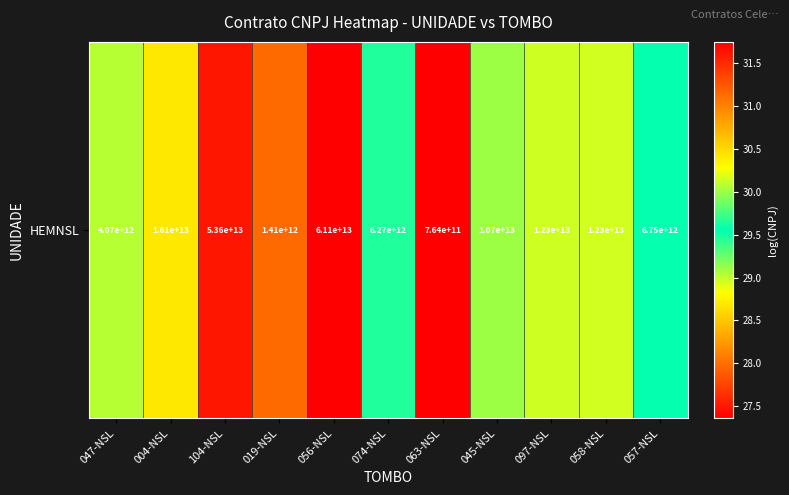

What is the maximum value shown in the chart?

31.7